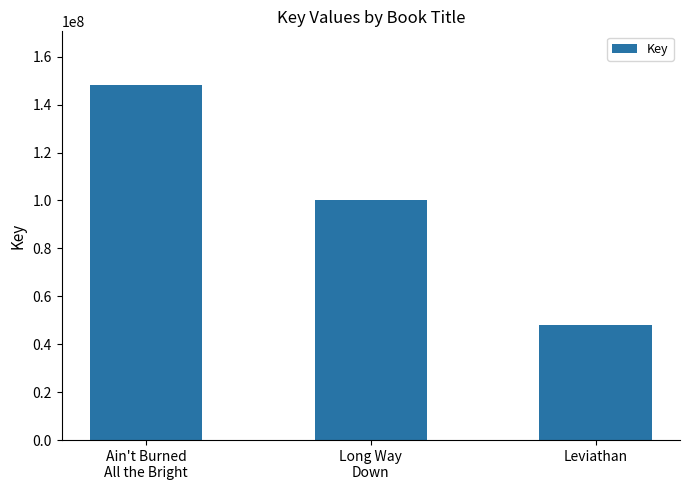

Which has a higher value, Leviathan or Long Way
Down?

Long Way
Down